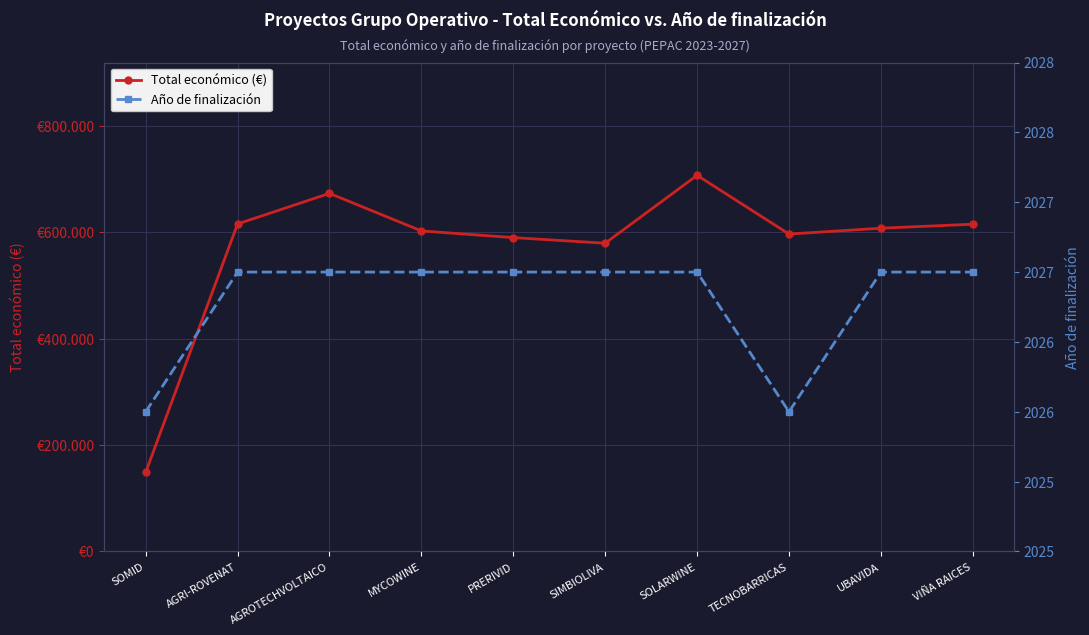

Is this an area chart (filled region under the line)?

No